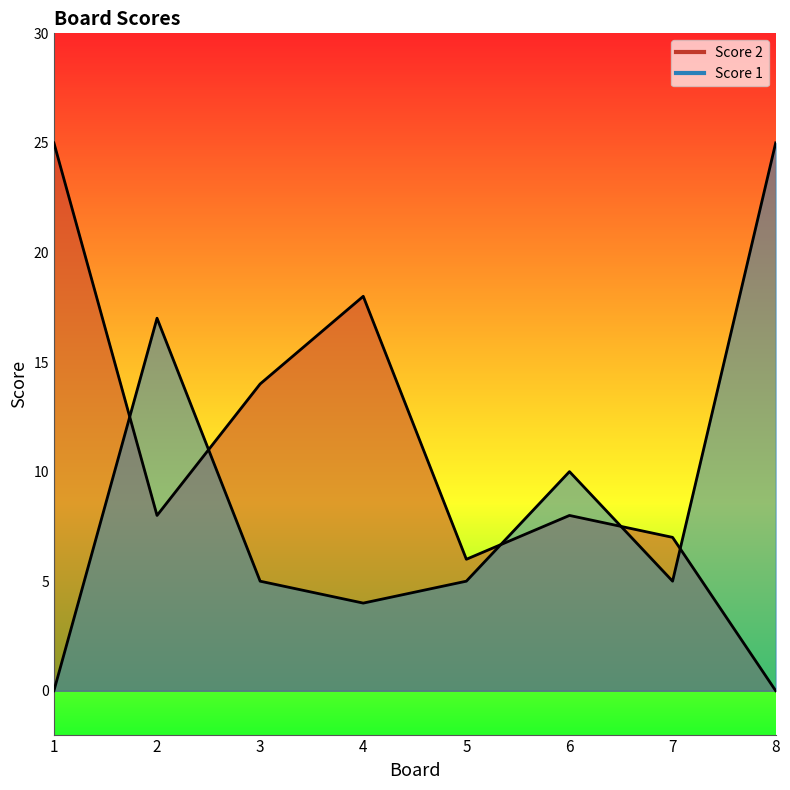

What is the value of the Score 1 point at the 5th from the left?

5